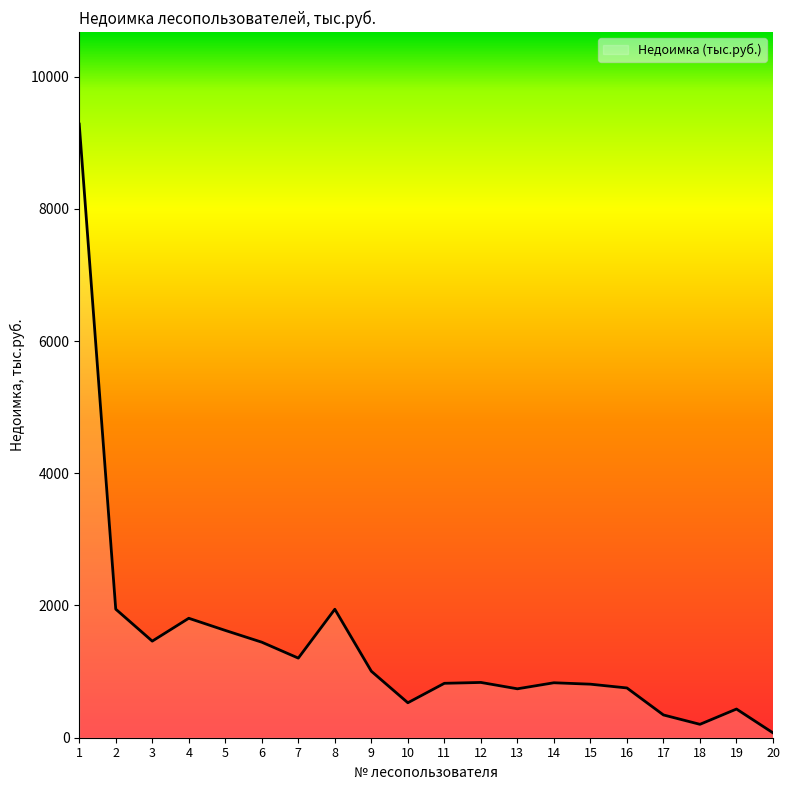

What is the difference between the values at 9 and 16?

252.8